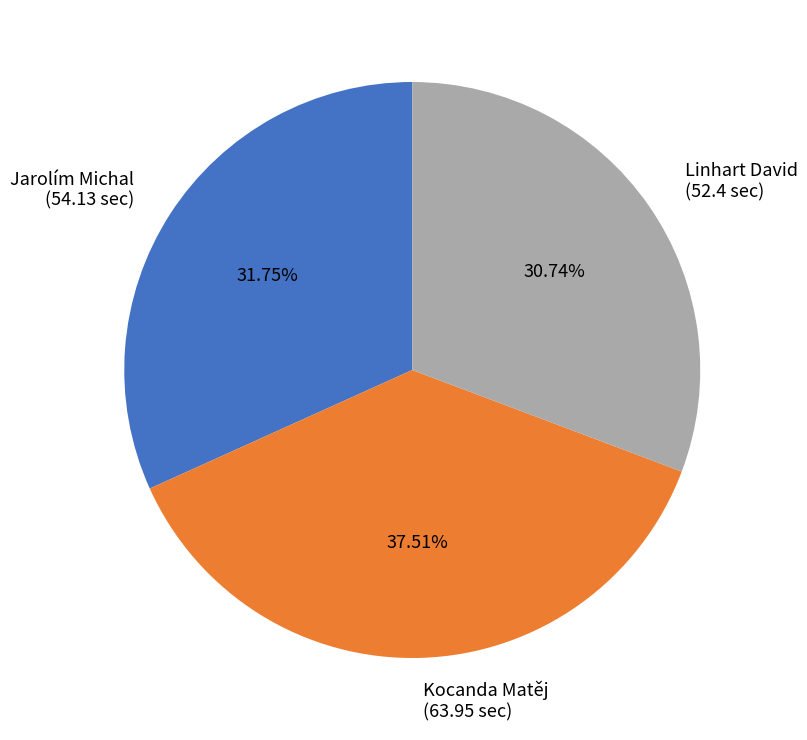

Does Jarolím Michal account for over 50% of the chart?

No